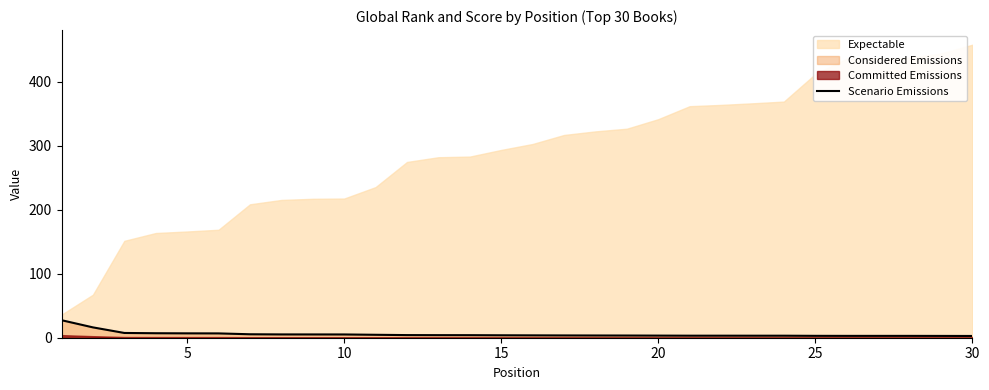

What is the highest value of the Scenario Emissions series?

27.4